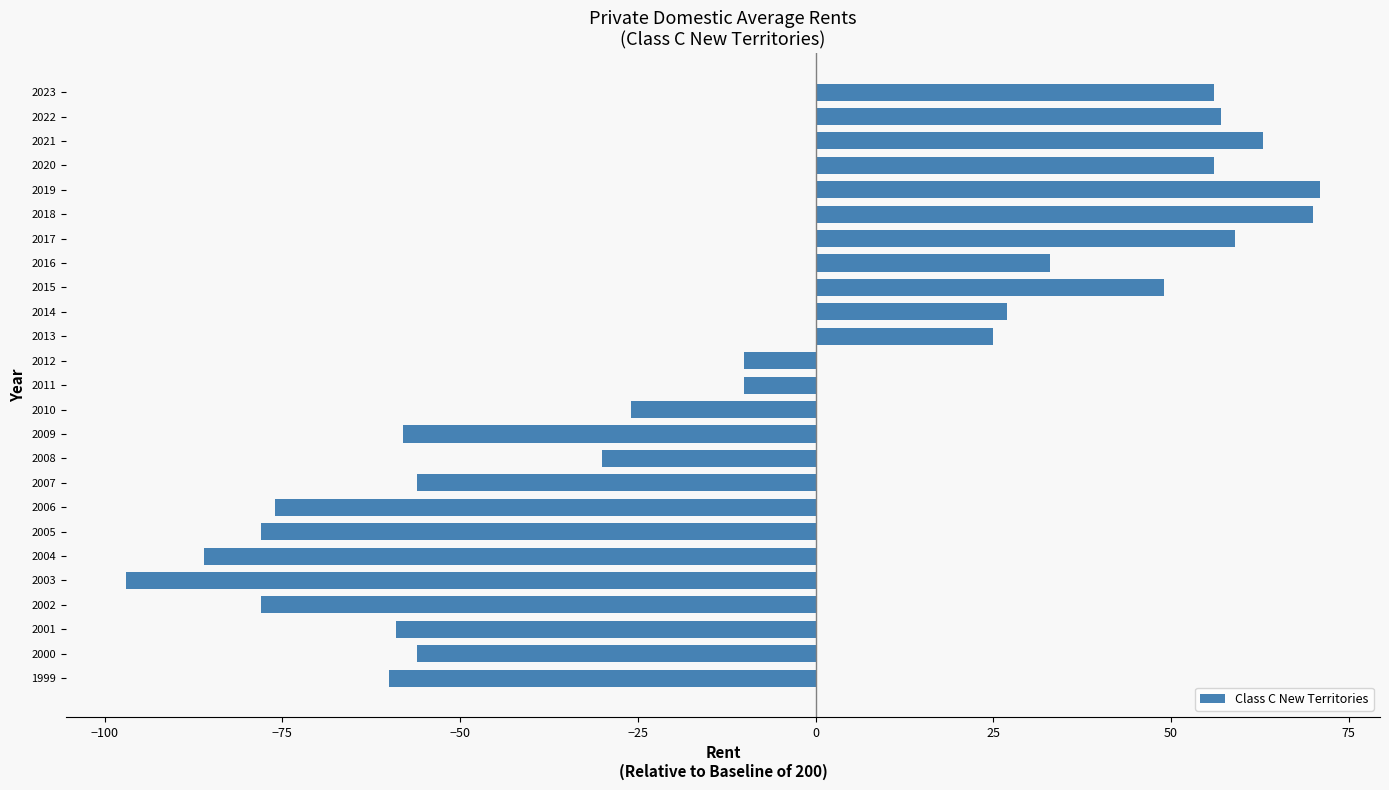

Where is the data nearest to the value -13?

2011